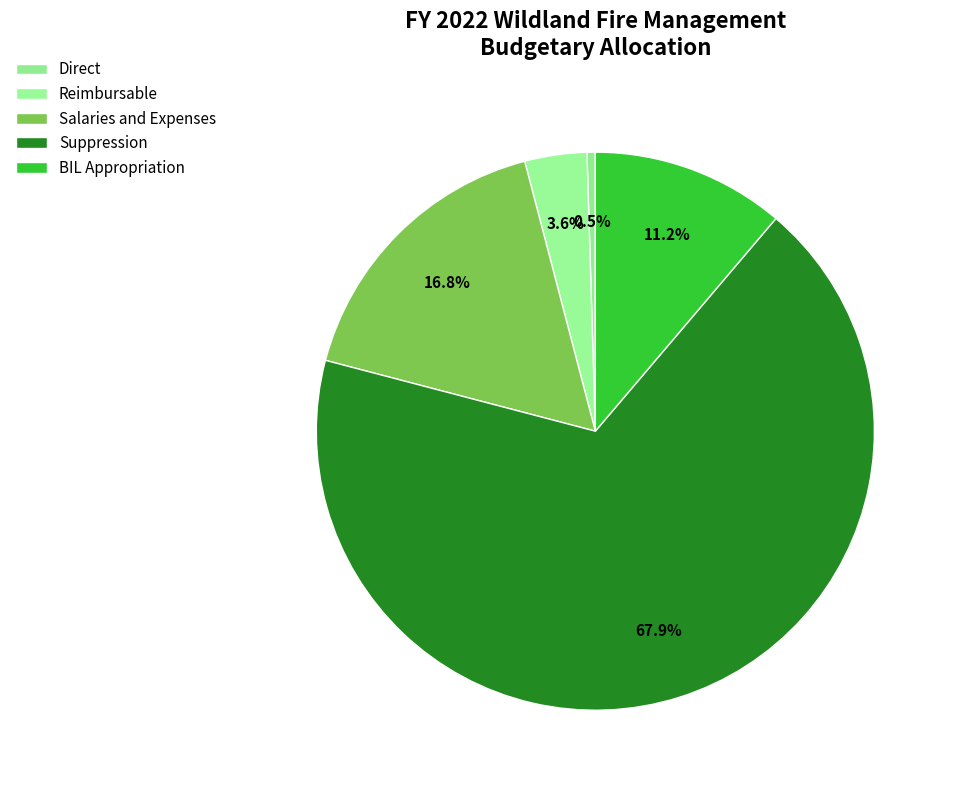

How many segments does this pie chart have?

5